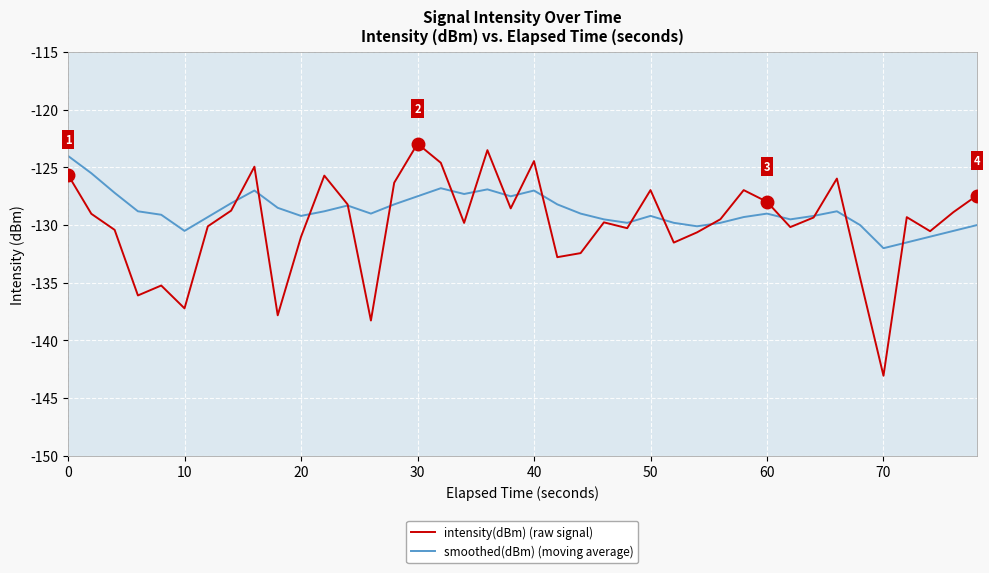

What is the smallest value displayed?

-143.1